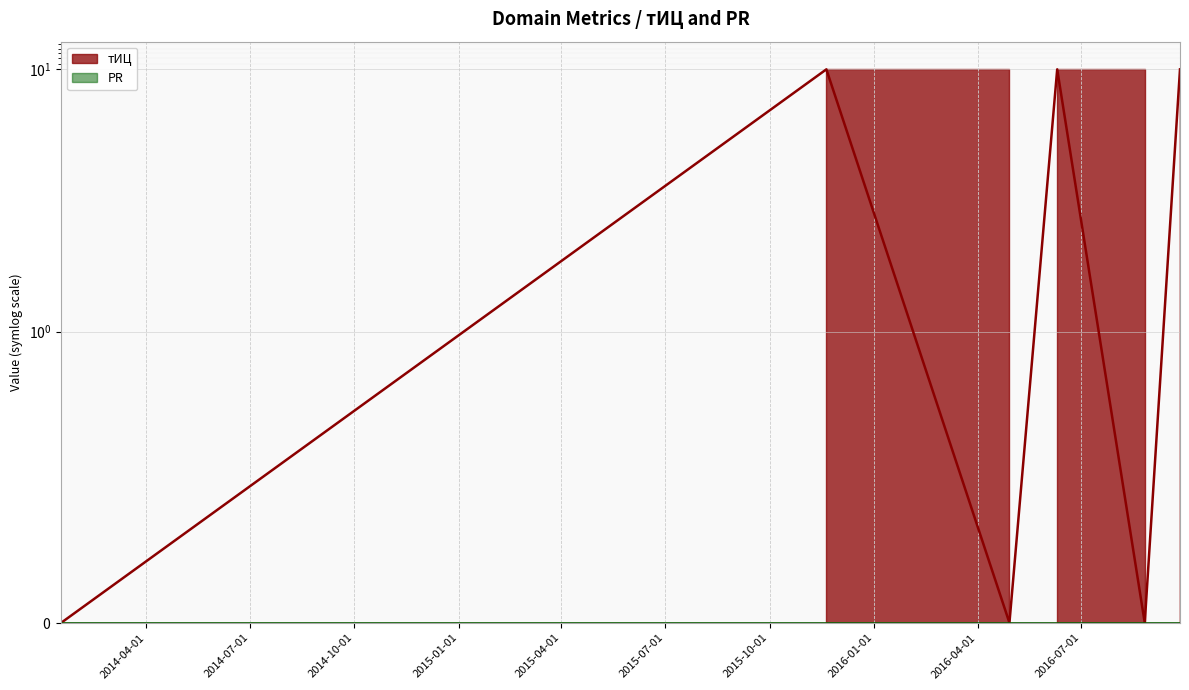

At which label is the value closest to 5?

2014-01-16